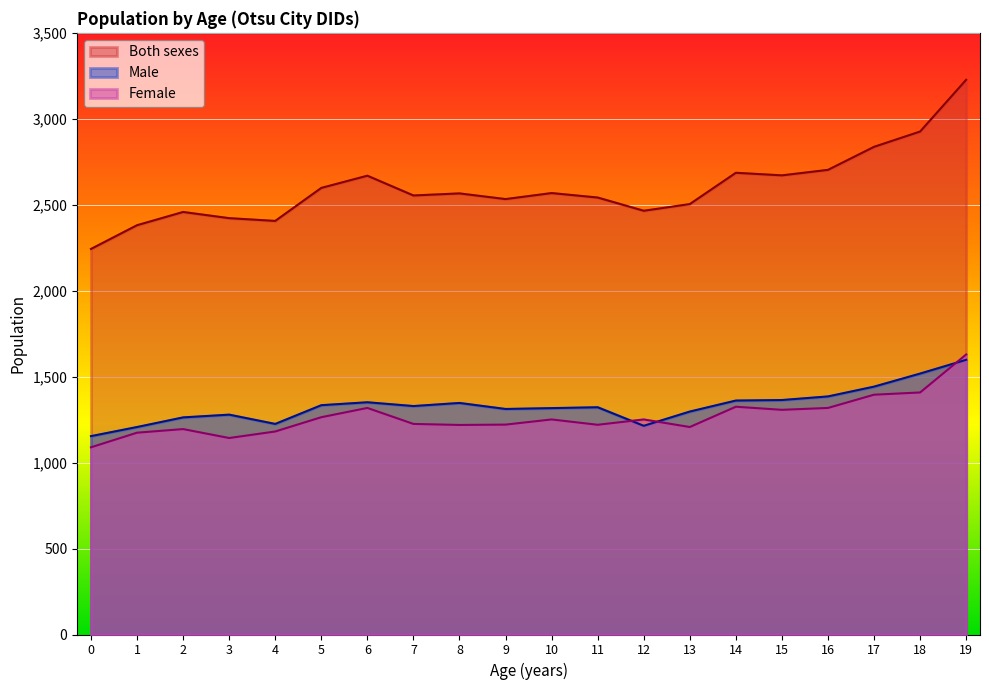

True or false: Male and Female intersect in this chart.

True